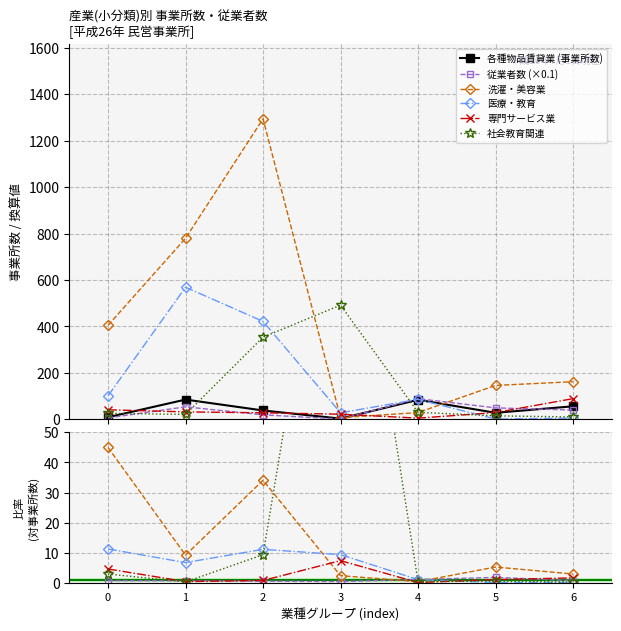

What is the minimum value for 専門サービス業?

0.1